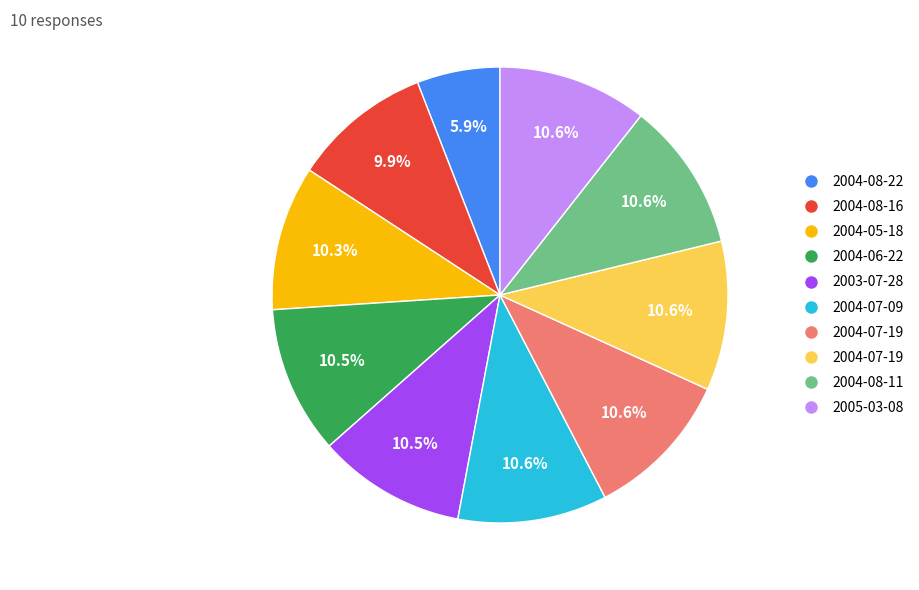

Is there any slice that represents more than half of the pie?

No